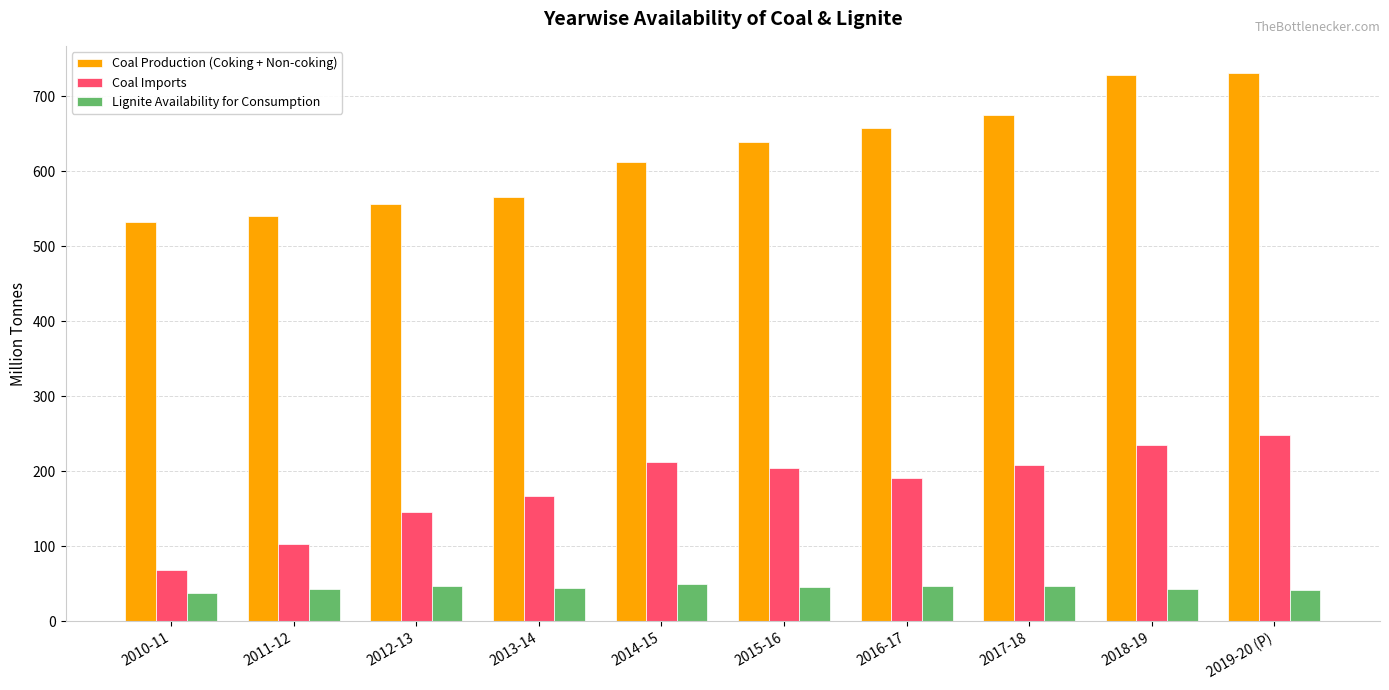

The value of Coal Production (Coking + Non-coking) at 2010-11 is 704.0. True or false?

False